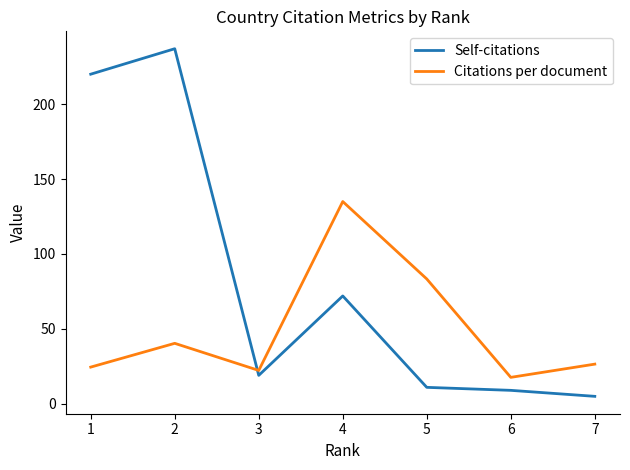

Is this an area chart (filled region under the line)?

No